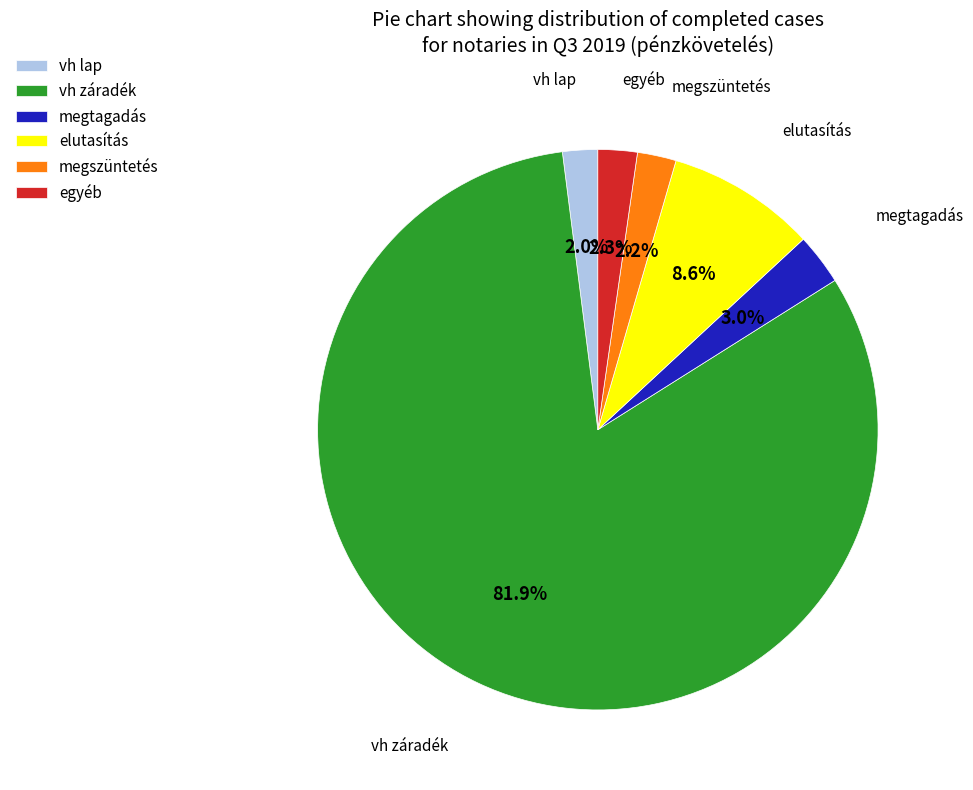

To the nearest percent, what is the difference between the largest and smallest slice percentages?

80%